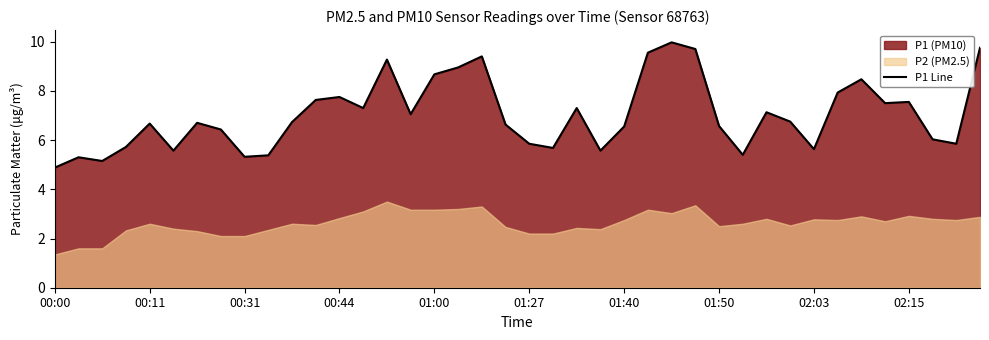

Reading left to right, transcribe all the data shown in this chart.

4.9	5.3	5.2	5.7	6.7	5.6	6.7	6.4	5.3	5.4	6.7	7.6	7.8	7.3	9.3	7.0	8.7	8.9	9.4	6.6	5.8	5.7	7.3	5.6	6.5	9.6	10.0	9.7	6.6	5.4	7.1	6.8	5.6	7.9	8.5	7.5	7.5	6.0	5.8	9.8